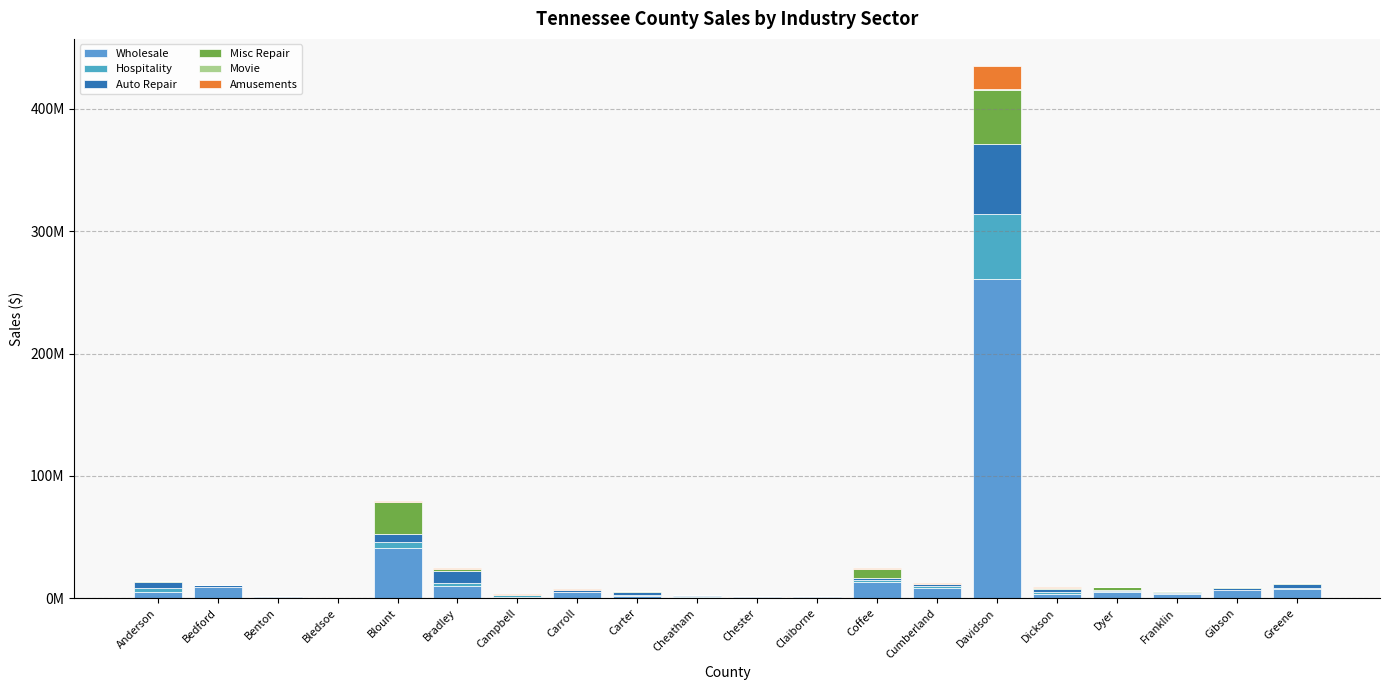

What value does the Auto Repair series have at Coffee?

1521331